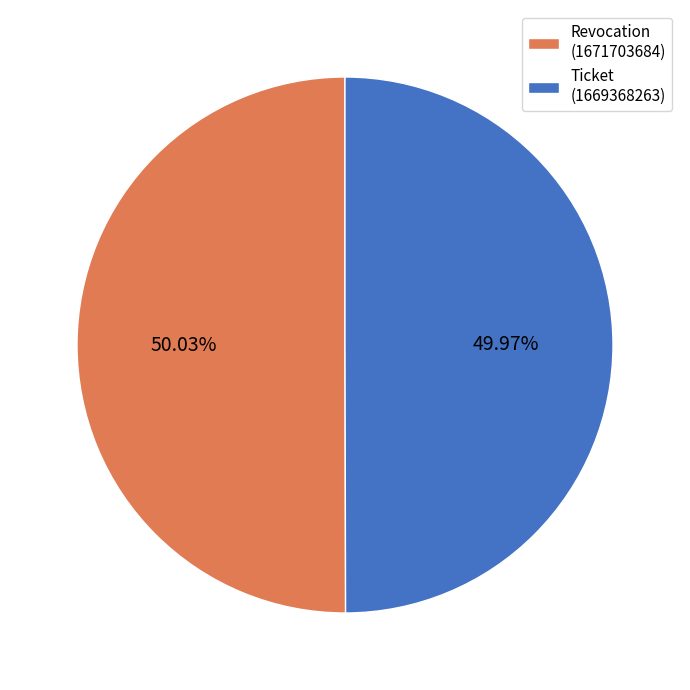

True or false: Ticket accounts for 44% of the total.

False